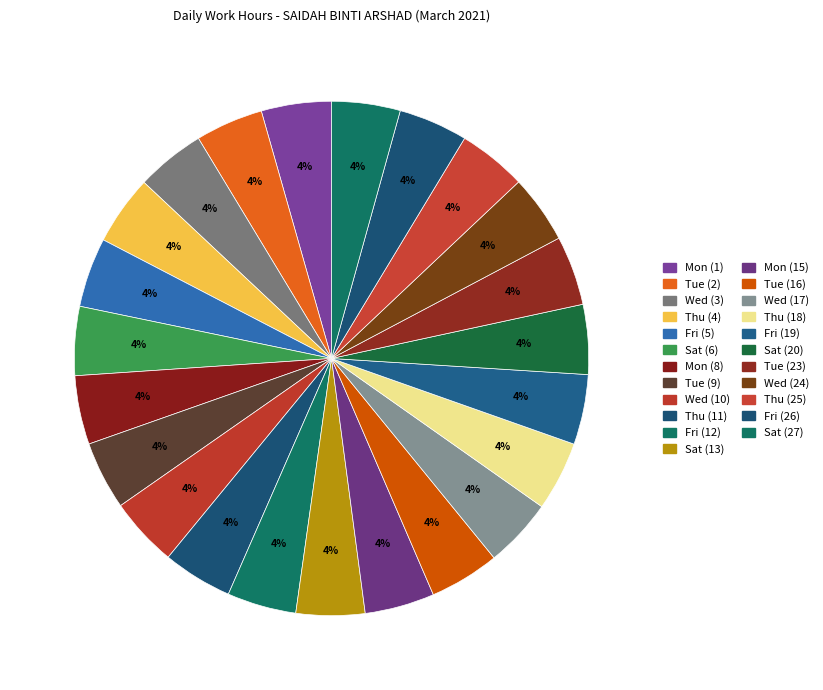

How many slices are in this pie chart?

23